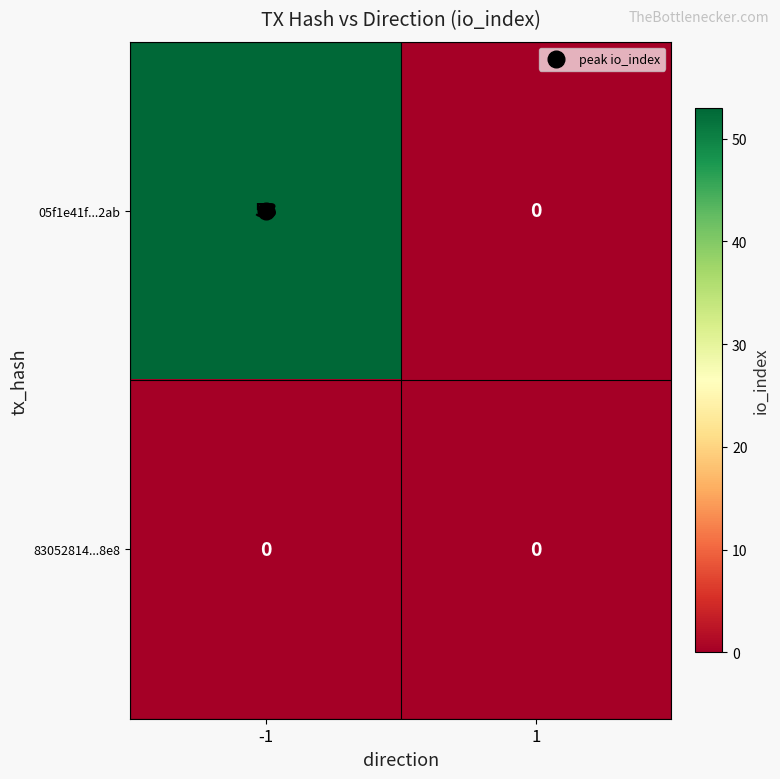

Rank the series by their maximum value, from highest to lowest.

05f1e41f...2ab, 83052814...8e8